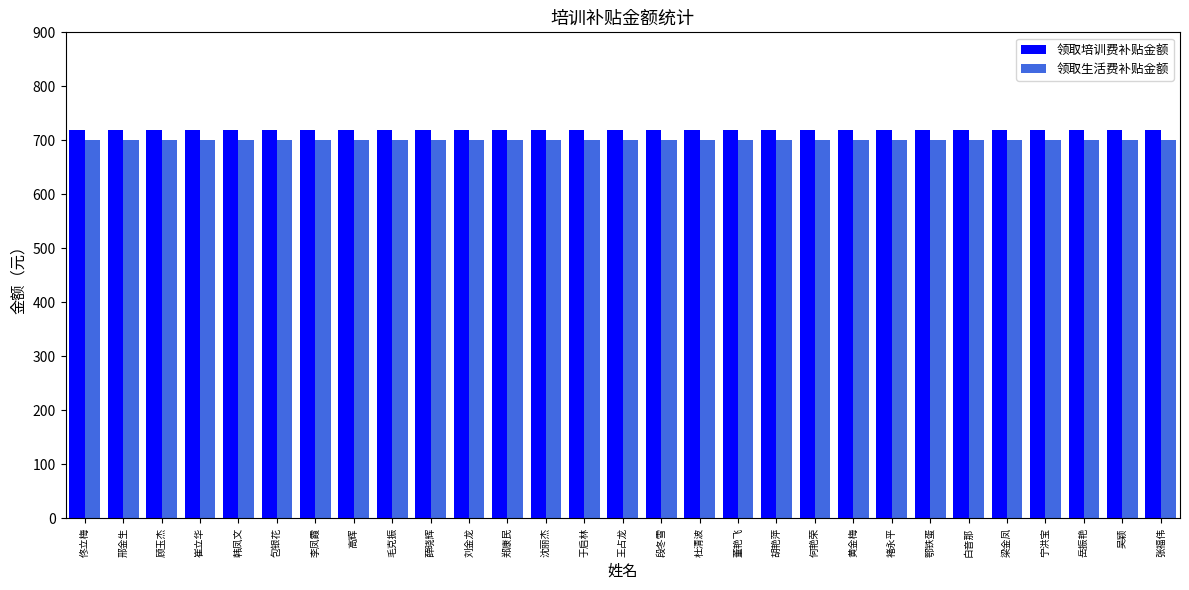

How many data points does each series have?

29